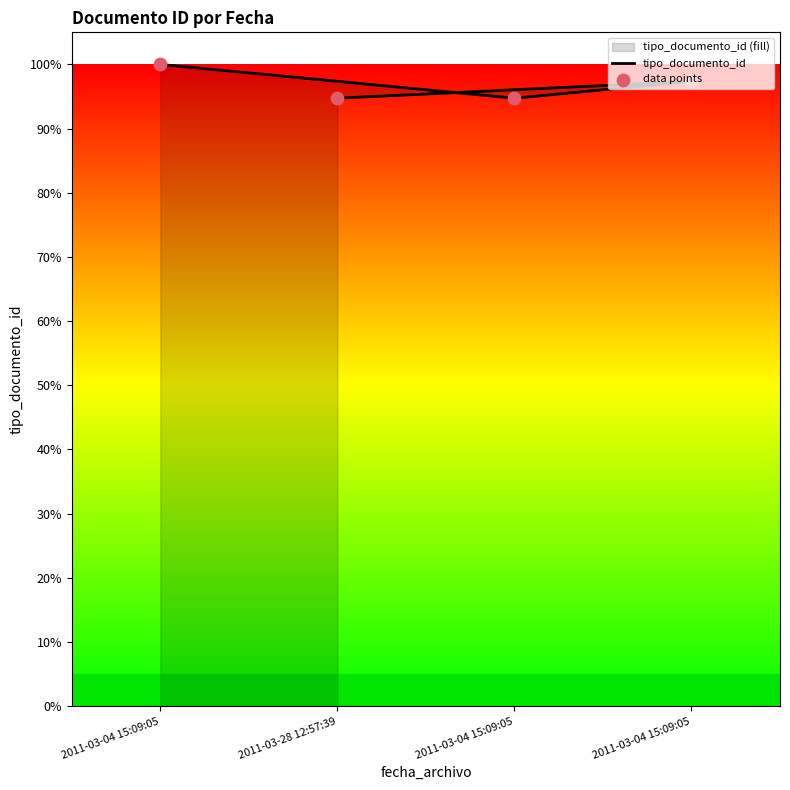

Which series has the widest spread of Y values?

tipo_documento_id